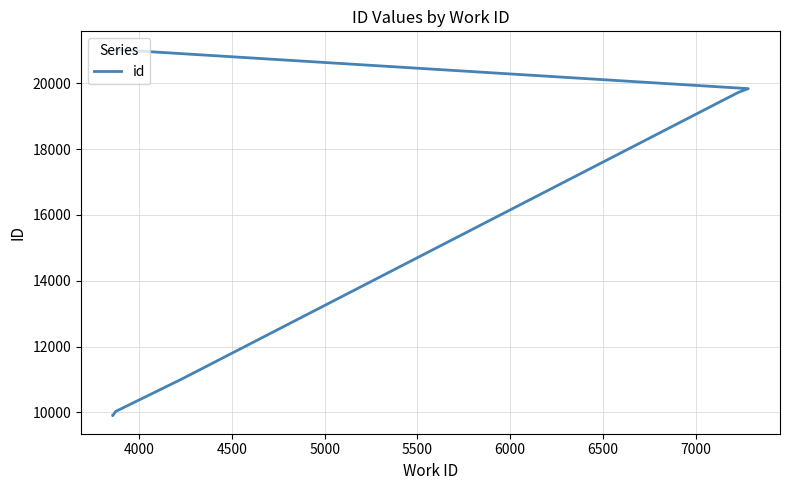

Count the number of values greater than 10049.

4